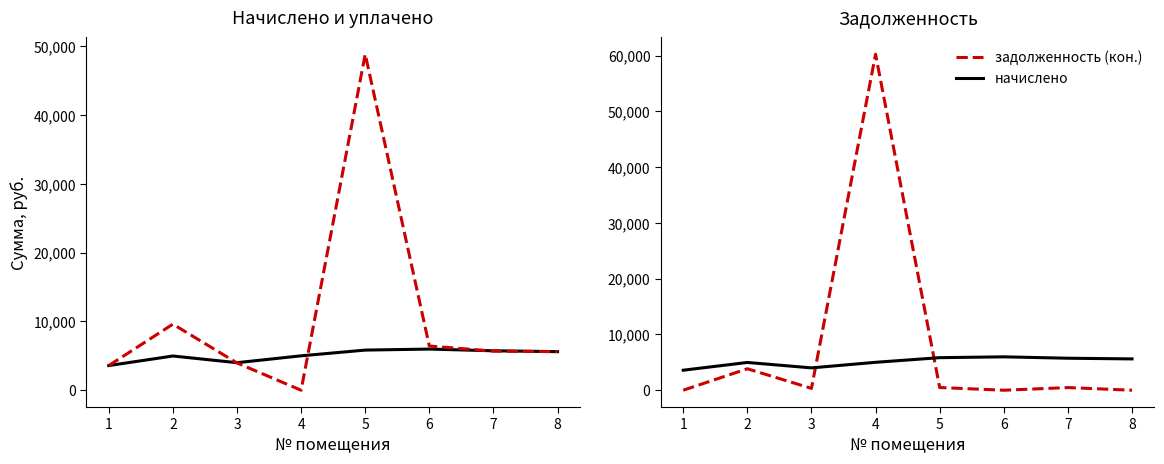

The уплачено series shows 9611.4 at 2. True or false?

True